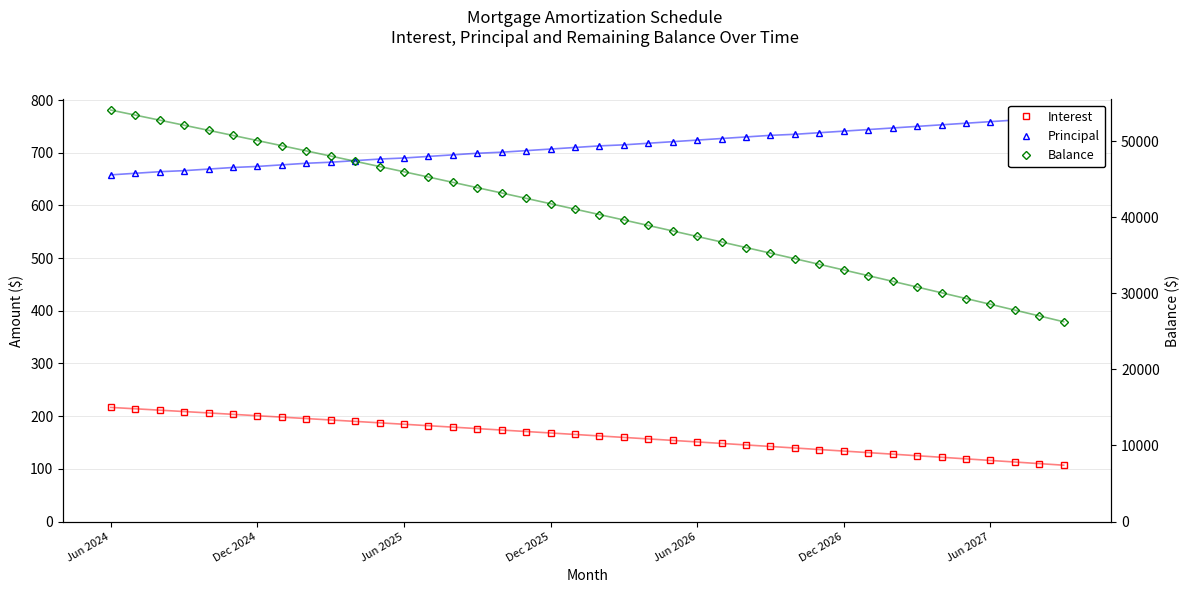

Is it true that Balance equals 81345.7 at Jun 2024?

False